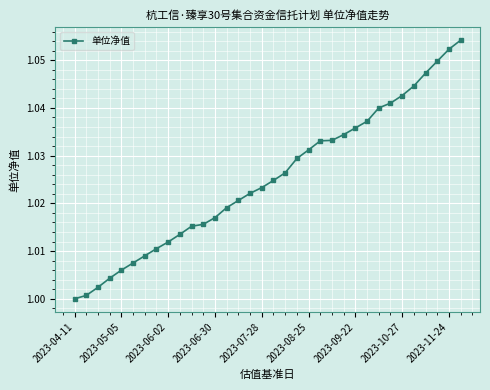

True or false: the data has more than 2 interior local peaks.

False